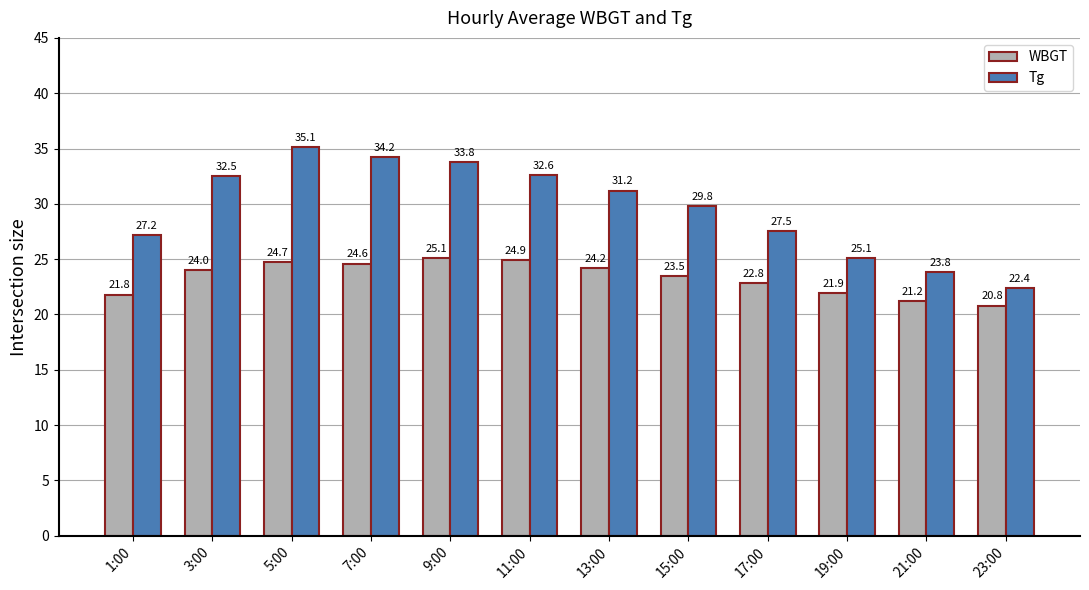

How many data points in Tg are above 31?

6